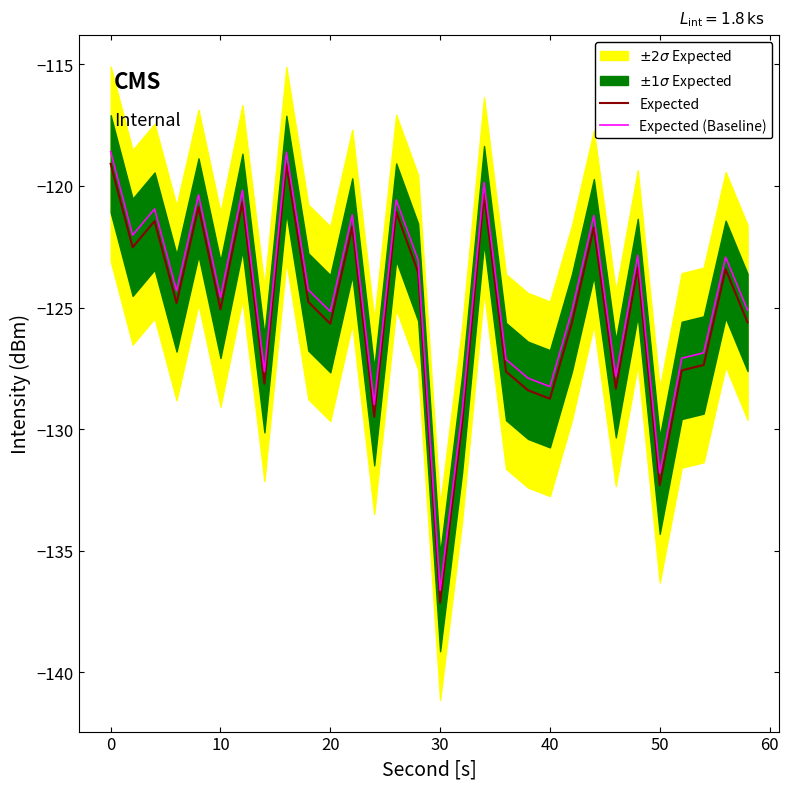

True or false: Expected has more than 2 interior local peaks.

True